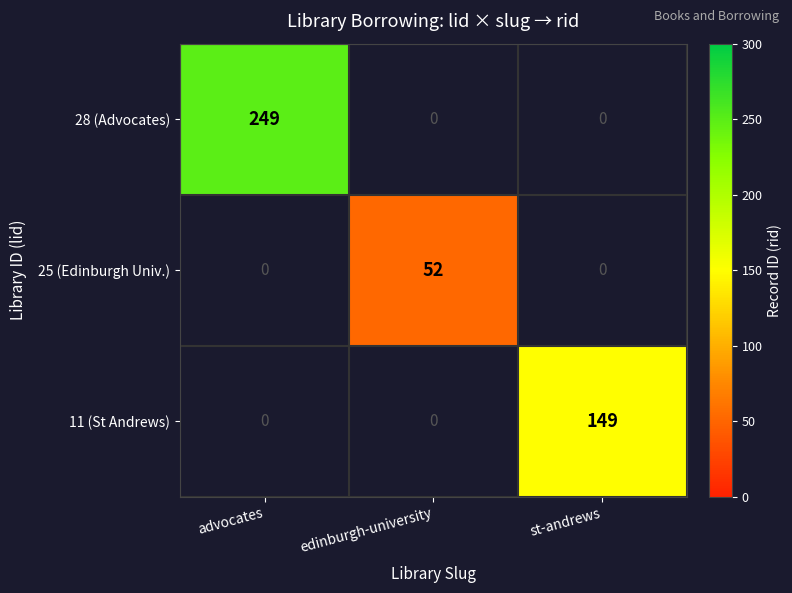

Is it true that 25 (Edinburgh Univ.) equals 52 at edinburgh-university?

True